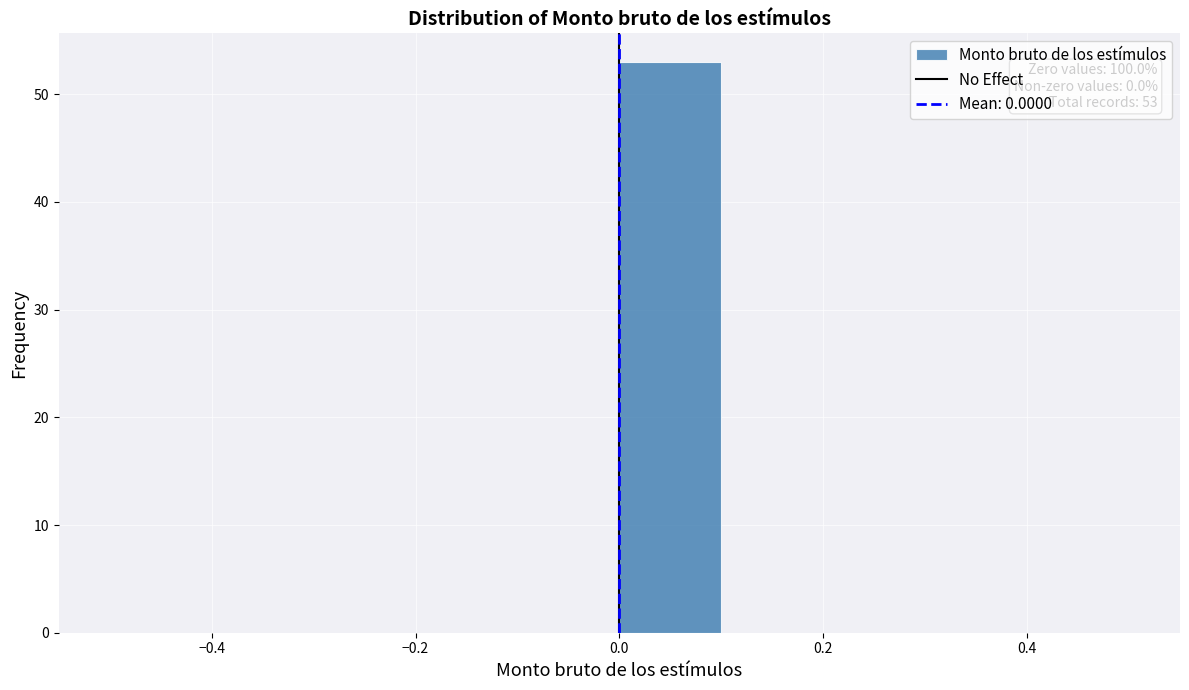

Over which range of the x-axis is the bar tallest?

0.0 to 0.1